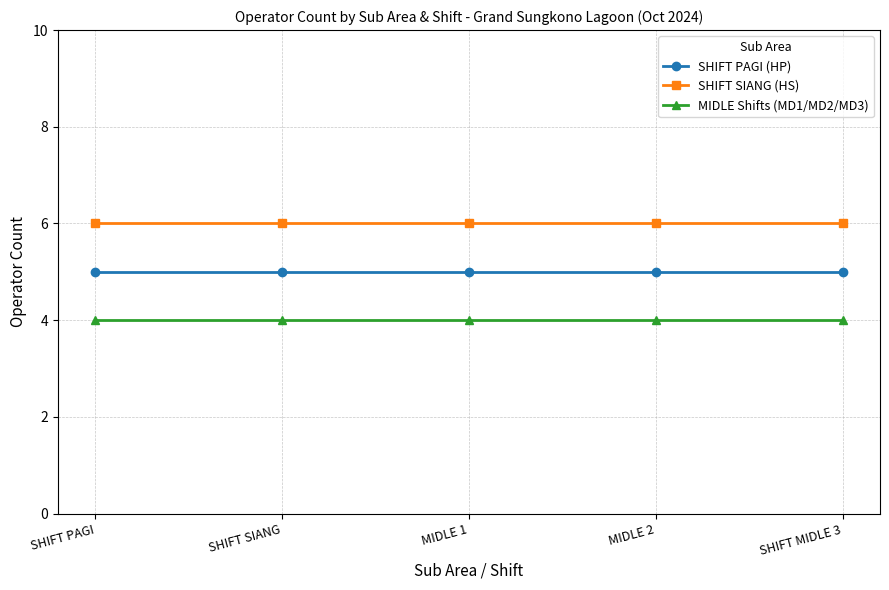

At SHIFT PAGI, list the series in order from largest to smallest.

SHIFT SIANG (HS), SHIFT PAGI (HP), MIDLE Shifts (MD1/MD2/MD3)